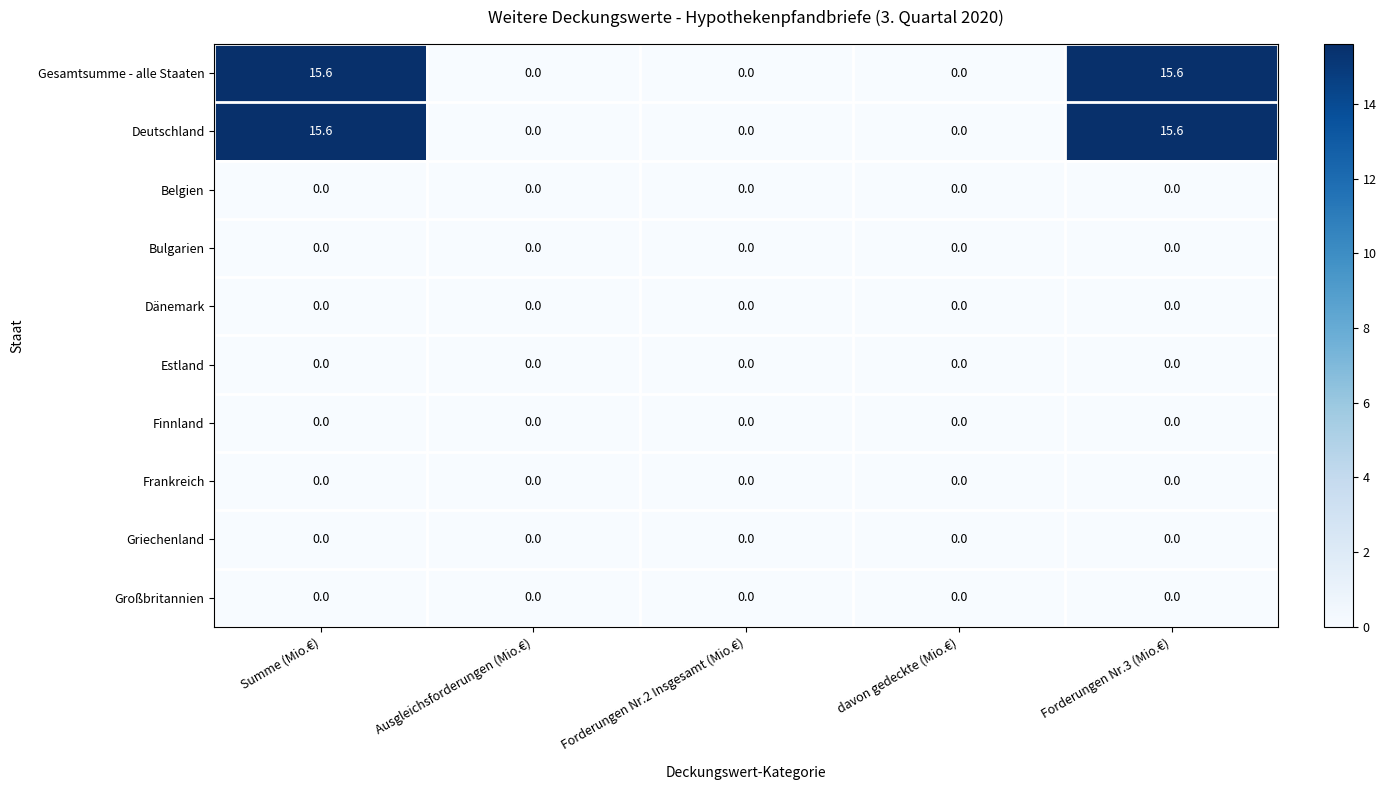

Count the number of data series in this chart.

10